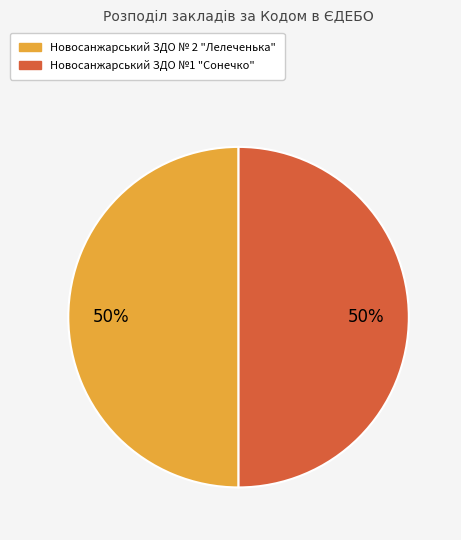

To the nearest percent, what percentage of the pie is Новосанжарський ЗДО №1 "Сонечко"?

50%